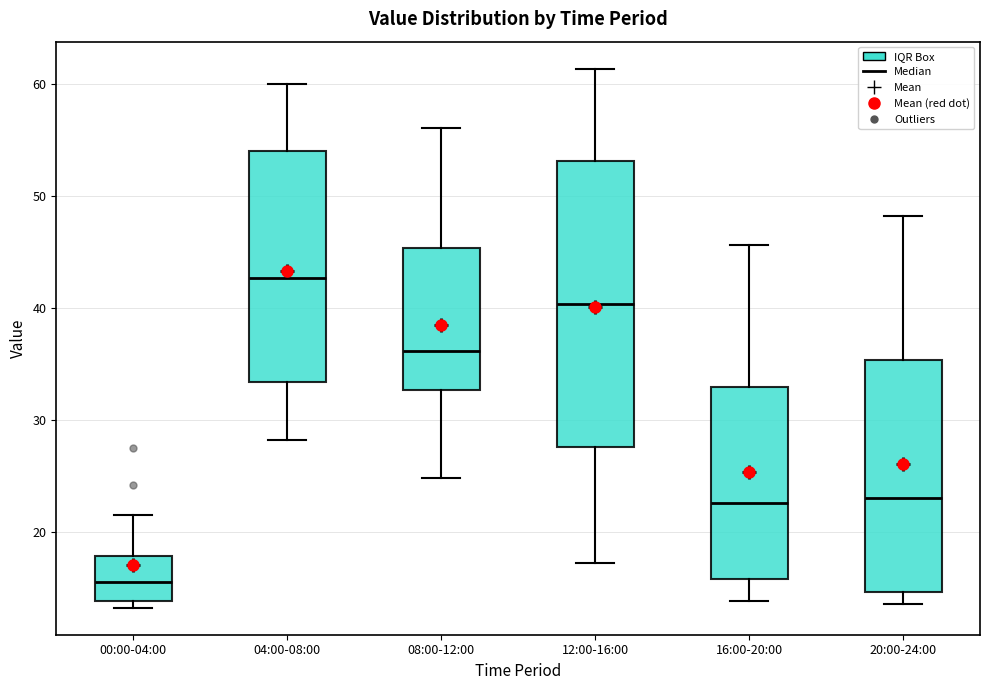

Reading left to right, transcribe this box plot: for each box, give where its median line is, the range the box spans, and where its two whiskers end, as read against the y-axis. The values are not printed on the chart, so give them approximately, as read against the axis.

00:00-04:00: median 16, box 14 to 18, whiskers 13 to 22
04:00-08:00: median 43, box 33 to 54, whiskers 28 to 60
08:00-12:00: median 36, box 33 to 45, whiskers 25 to 56
12:00-16:00: median 40, box 28 to 53, whiskers 17 to 61
16:00-20:00: median 23, box 16 to 33, whiskers 14 to 46
20:00-24:00: median 23, box 15 to 35, whiskers 14 to 48